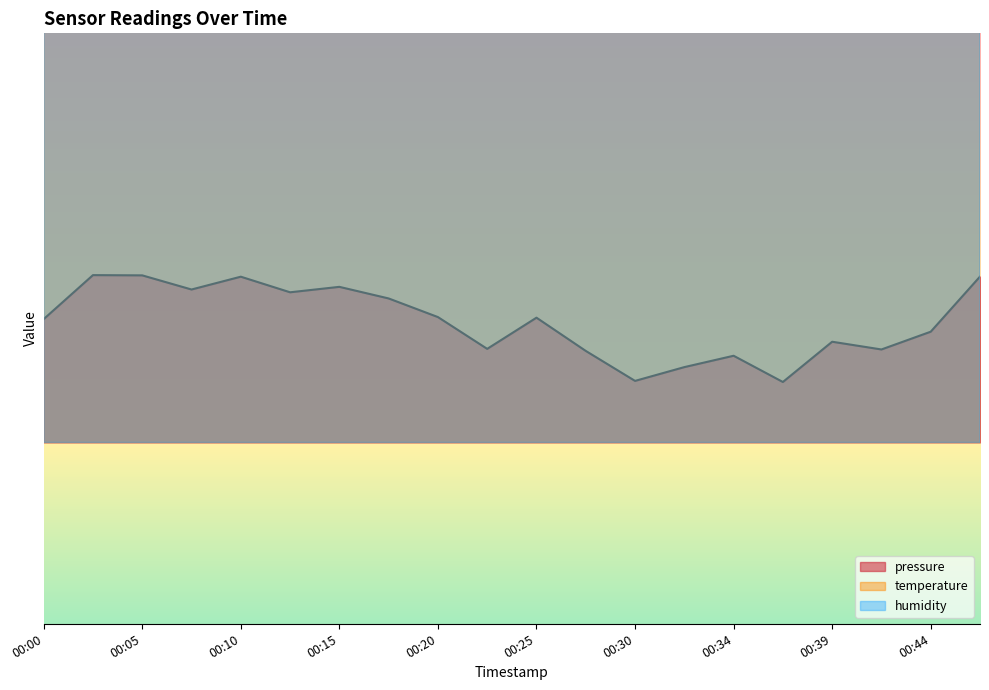

At 00:25, list the series in order from largest to smallest.

humidity, temperature, pressure